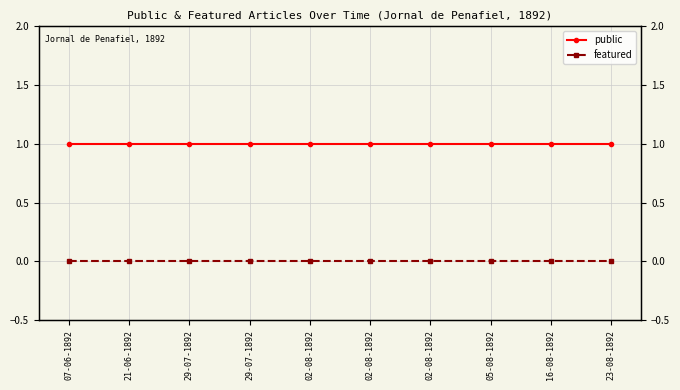

Reading left to right, what are all the values shown in this chart?

public: 07-06-1892=1	21-06-1892=1	29-07-1892=1	29-07-1892=1	02-08-1892=1	02-08-1892=1	02-08-1892=1	05-08-1892=1	16-08-1892=1	23-08-1892=1
featured: 07-06-1892=0	21-06-1892=0	29-07-1892=0	29-07-1892=0	02-08-1892=0	02-08-1892=0	02-08-1892=0	05-08-1892=0	16-08-1892=0	23-08-1892=0